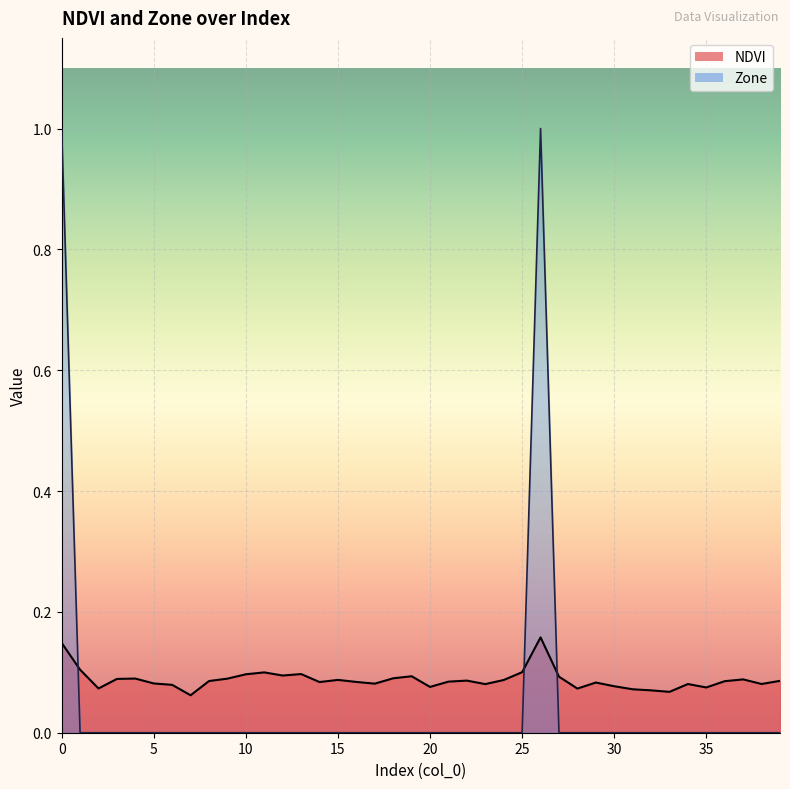

What is the average value of the NDVI series?

0.1